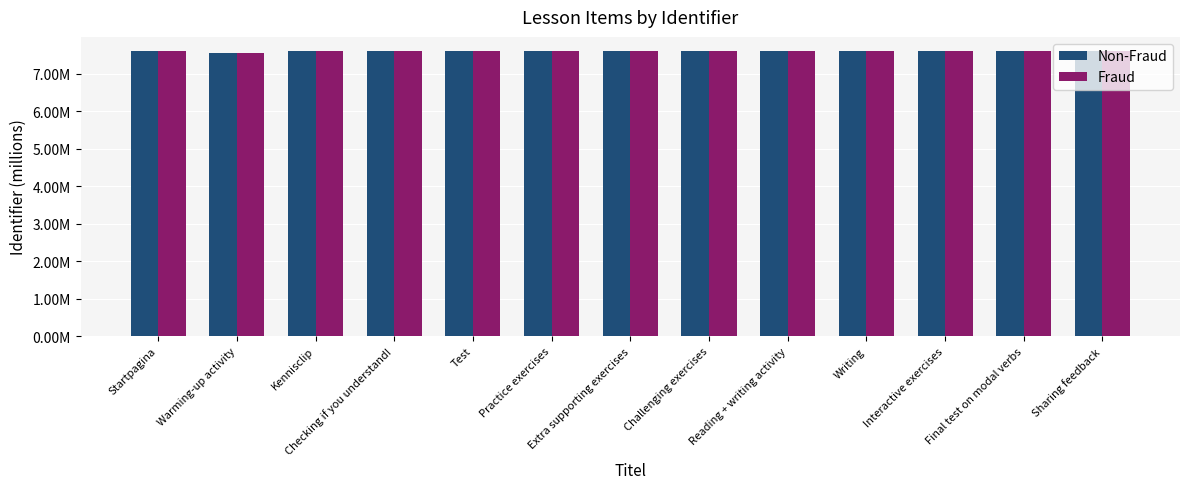

The Fraud series shows 7.6 at Startpagina. True or false?

True